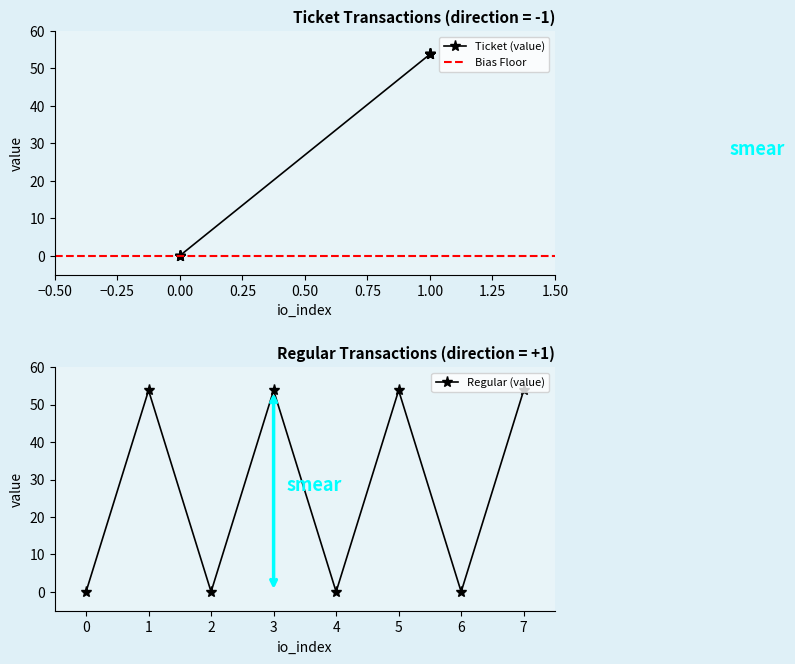

The value of Regular (value) at 3 is 28.5. True or false?

False